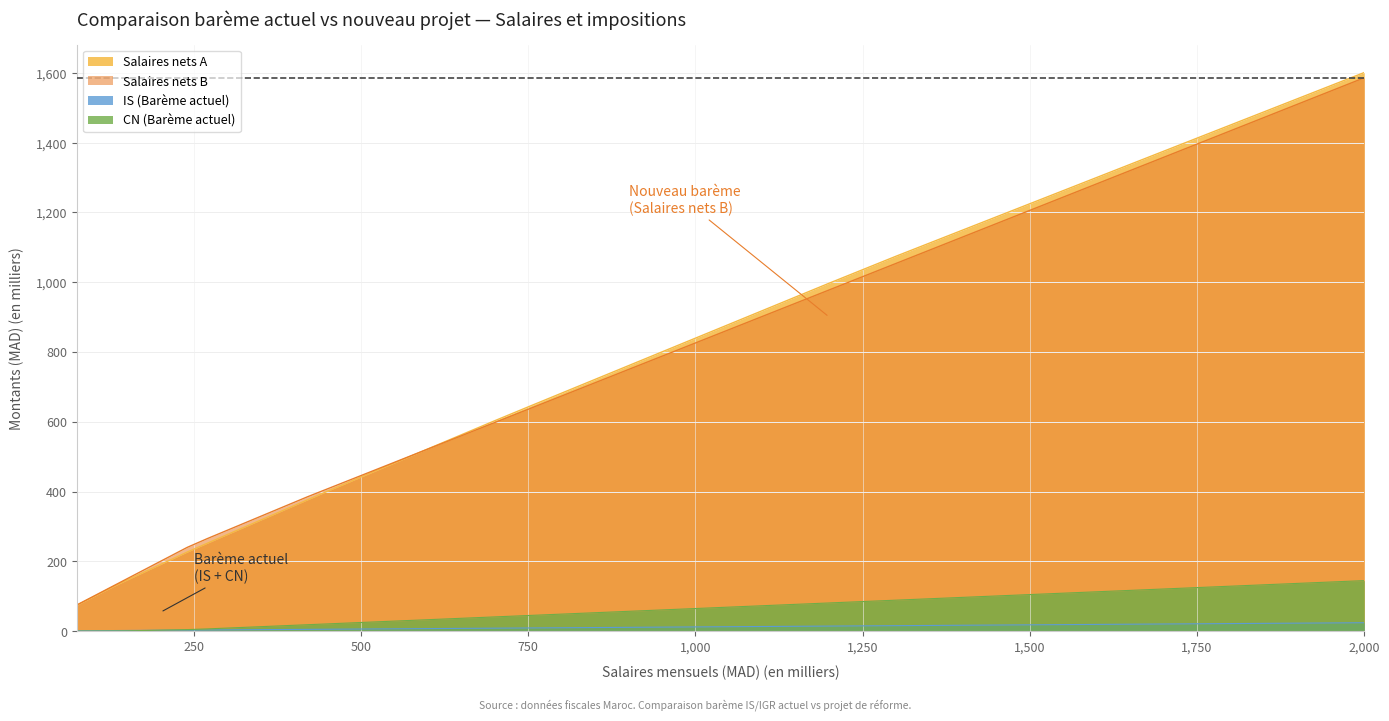

What are all the series names shown in the legend?

Salaires nets A, Salaires nets B, IS (Barème actuel), CN (Barème actuel)